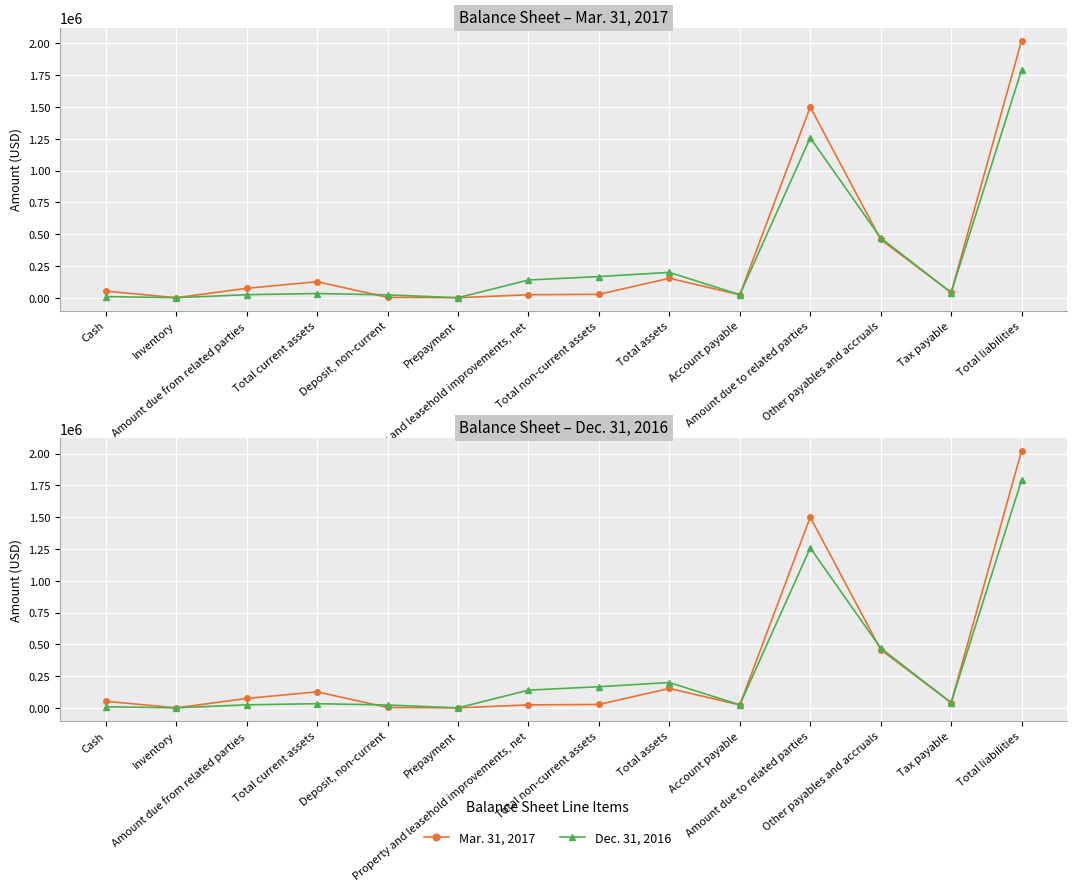

What is the label of the 1st point from the right?

Total liabilities